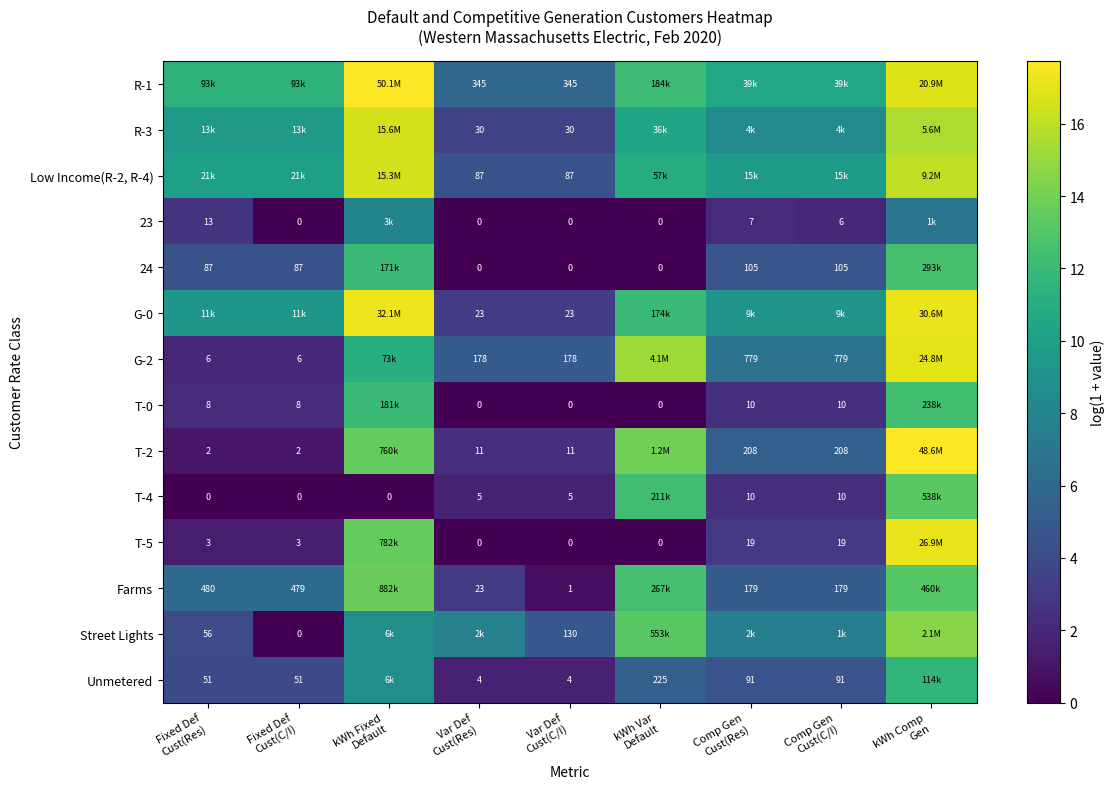

How many series are shown in this chart?

14